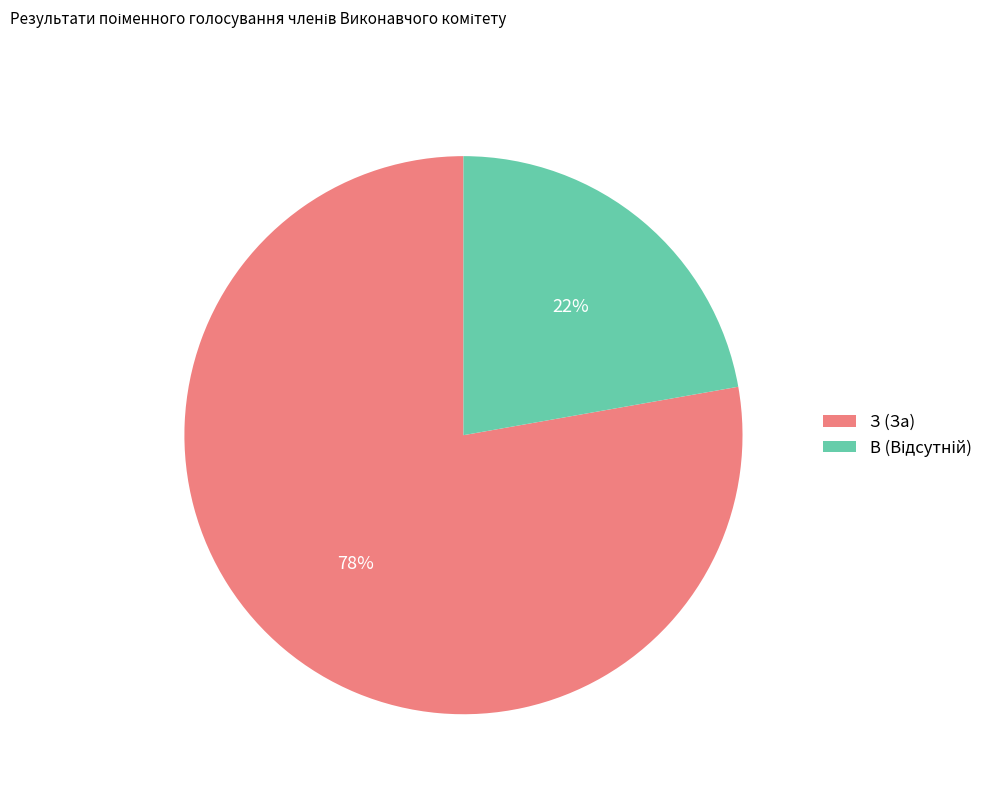

Which slice is the largest?

З (За)